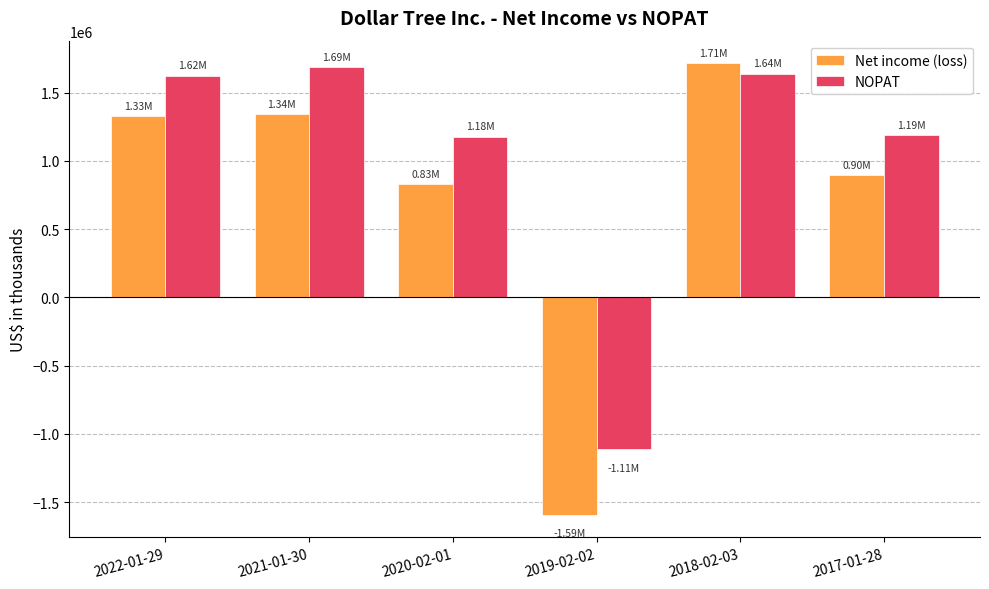

At how many categories does at least one series exceed 147377?

5